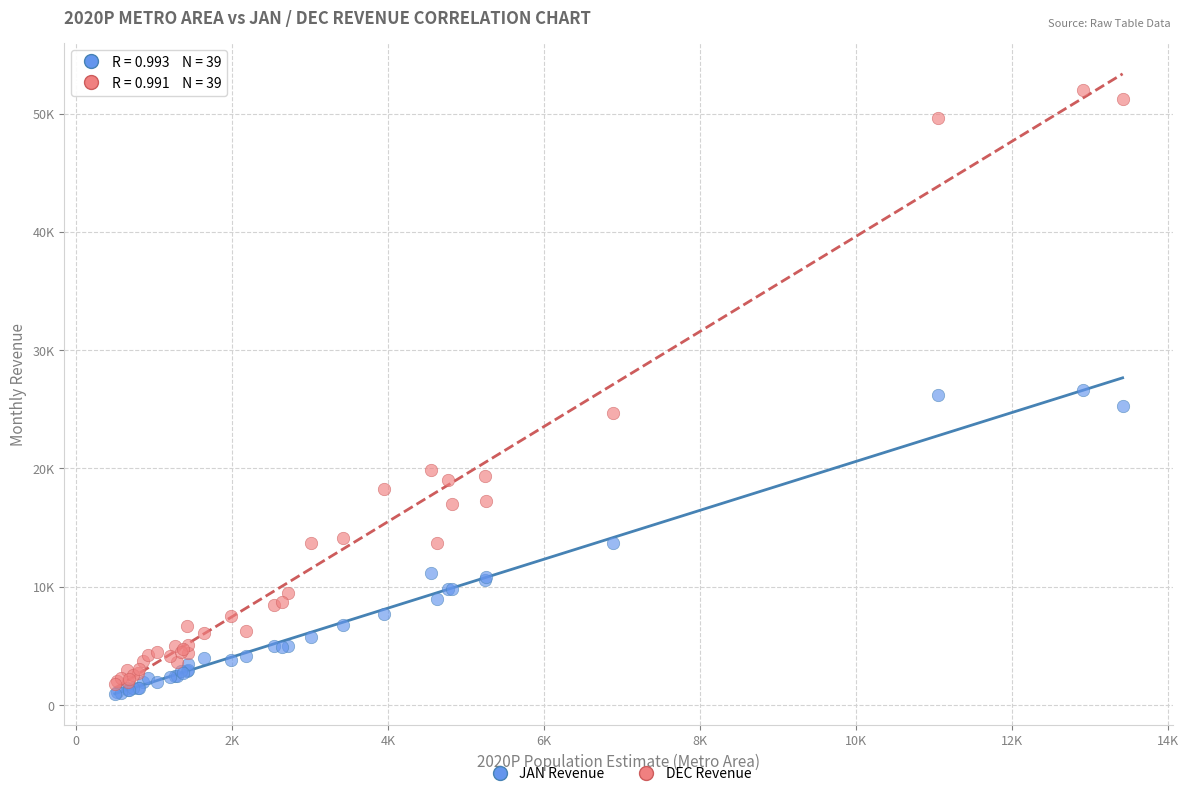

What are all the series names shown in the legend?

JAN Revenue, DEC Revenue